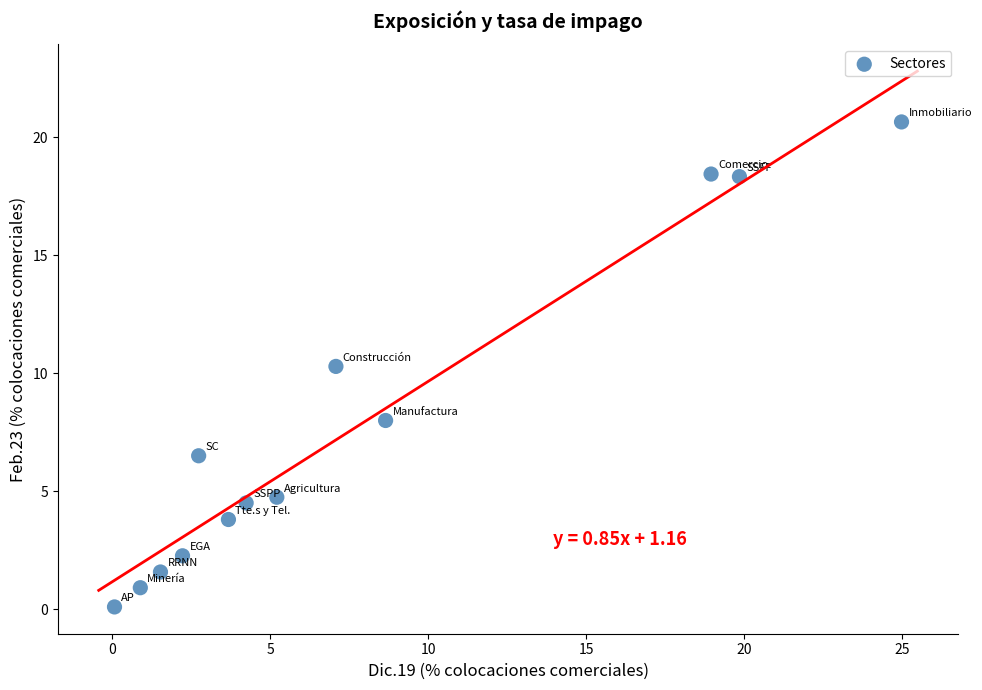

What Y value in the scatter plot is closest to 10?

10.3